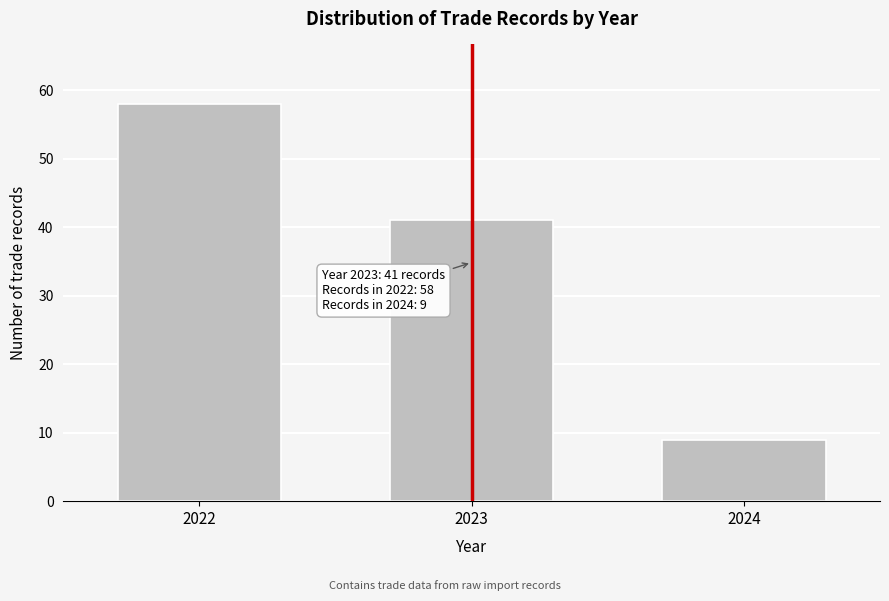

Reading left to right, transcribe all the data shown in this chart.

58	41	9